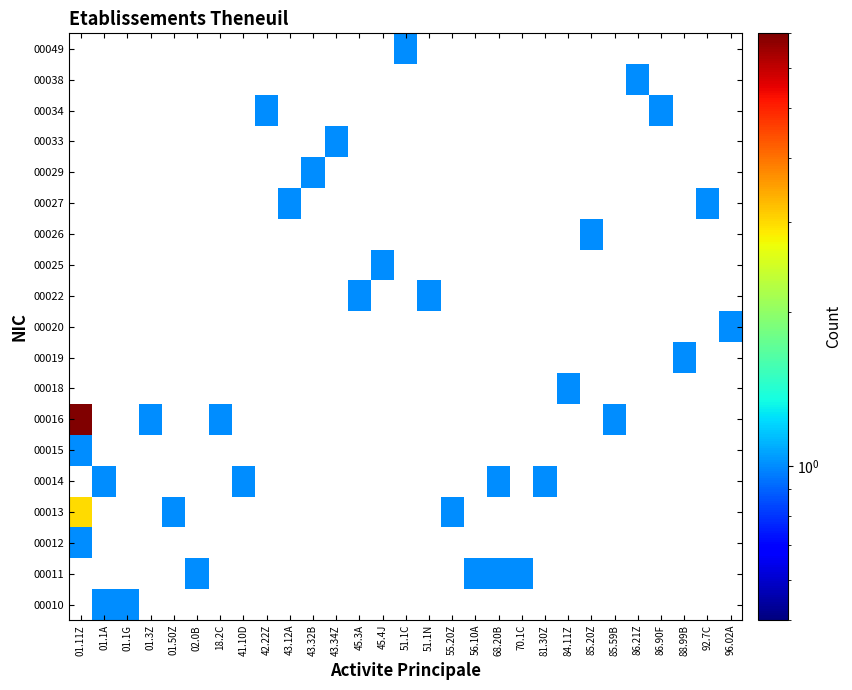

Rank the categories by 00011 value from lowest to highest.

01.11Z, 01.1A, 01.1G, 01.3Z, 01.50Z, 02.0B, 18.2C, 41.10D, 42.22Z, 43.12A, 43.32B, 43.34Z, 45.3A, 45.4J, 51.1C, 51.1N, 55.20Z, 56.10A, 68.20B, 70.1C, 81.30Z, 84.11Z, 85.20Z, 85.59B, 86.21Z, 86.90F, 88.99B, 92.7C, 96.02A